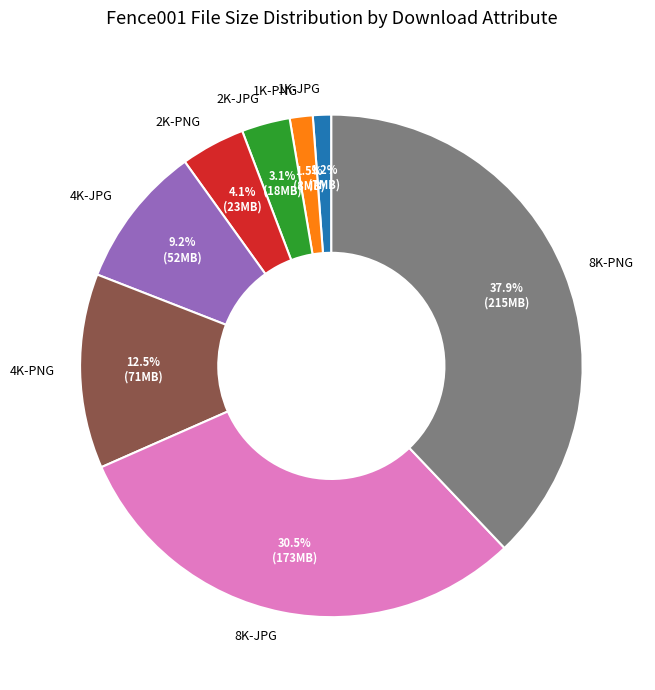

Between 8K-JPG and 1K-PNG, which is larger?

8K-JPG